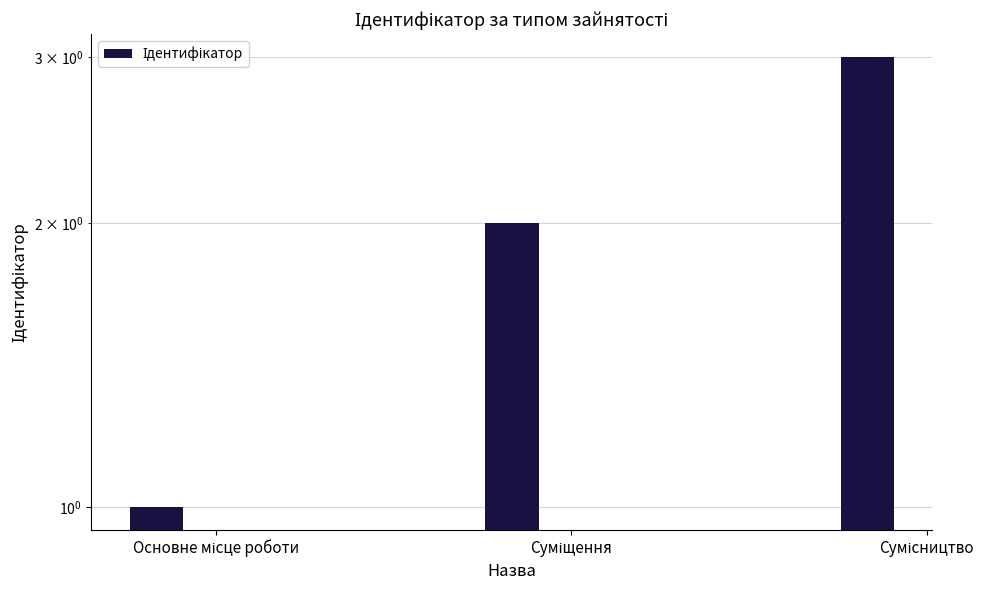

What is the sum of all values?

6